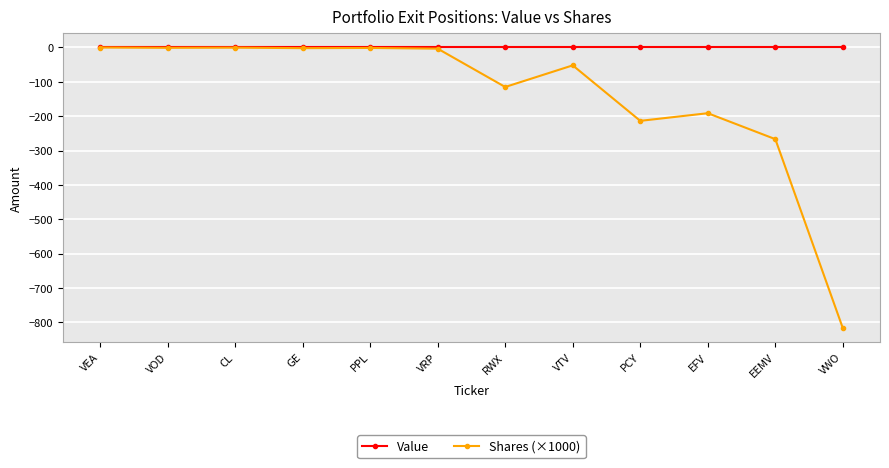

True or false: Shares (×1000) has a value of -1.0 at VOD.

True